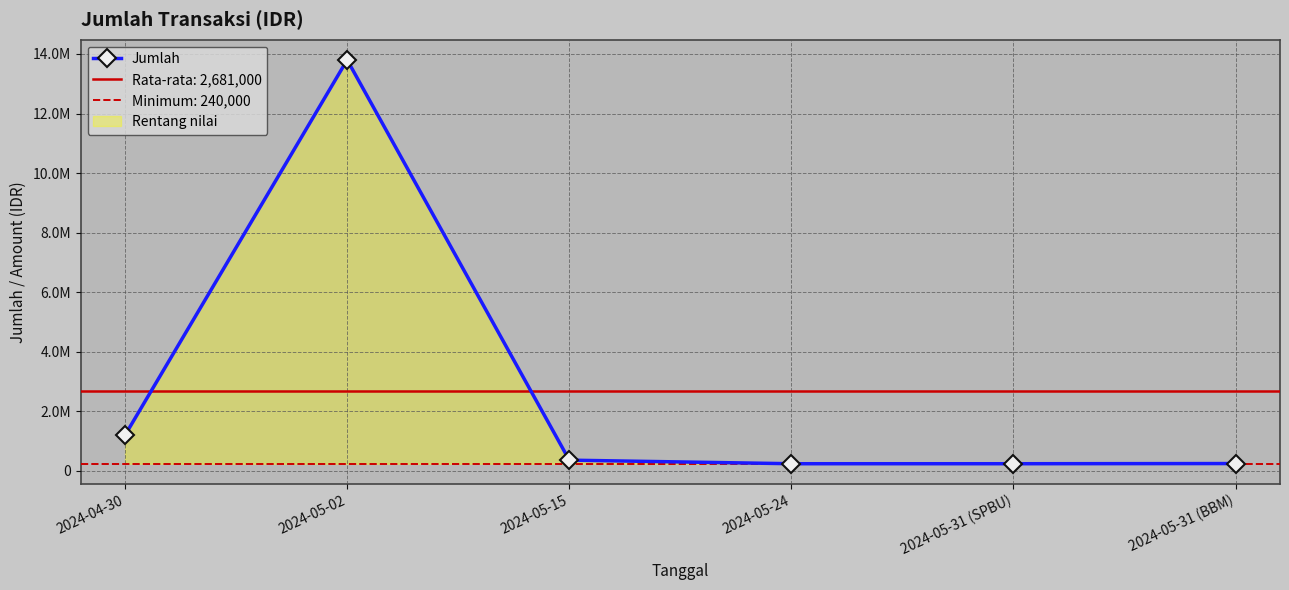

How many categories are shown in the chart?

6